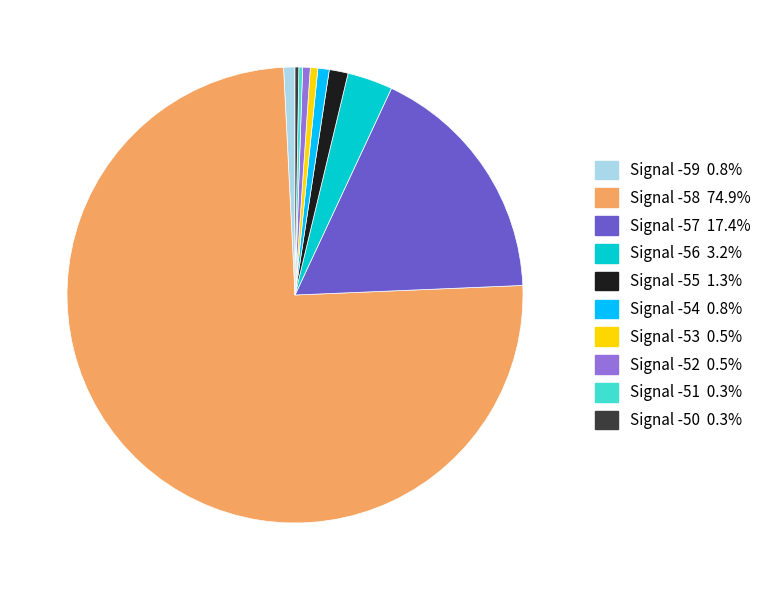

Is there a majority slice in this chart?

Yes